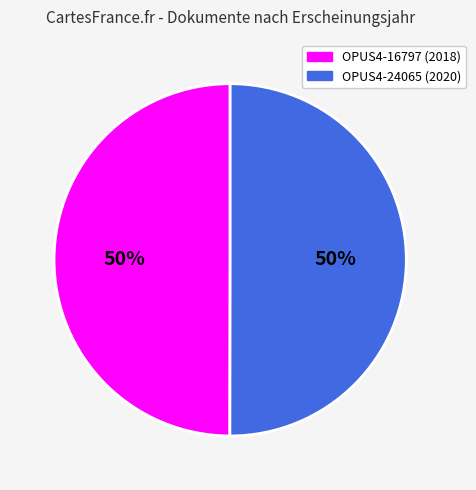

To the nearest percent, what portion does OPUS4-24065 represent?

50%